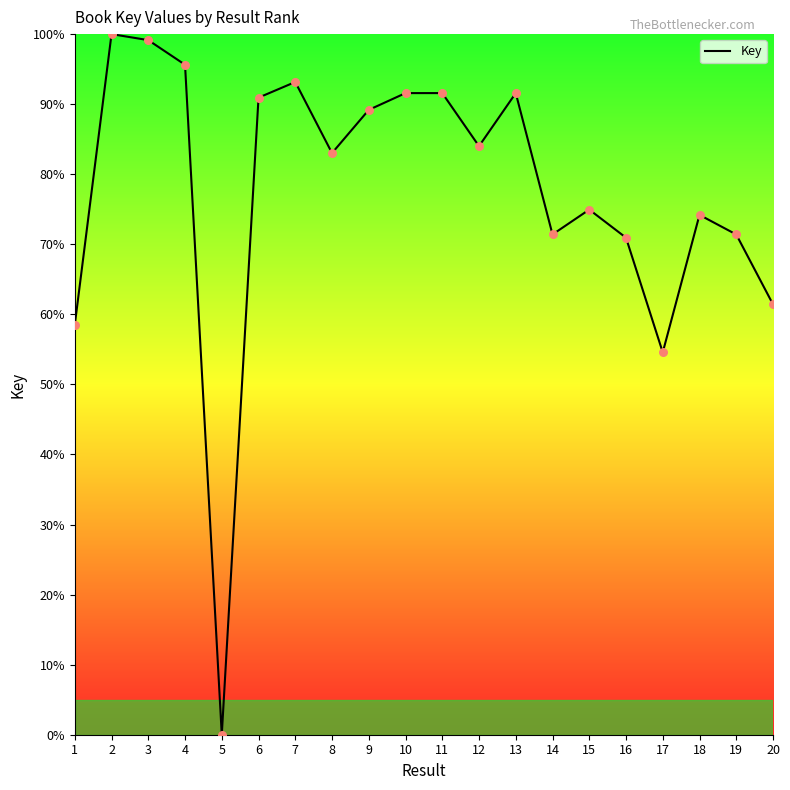

Between 7 and 8, which is larger?

7